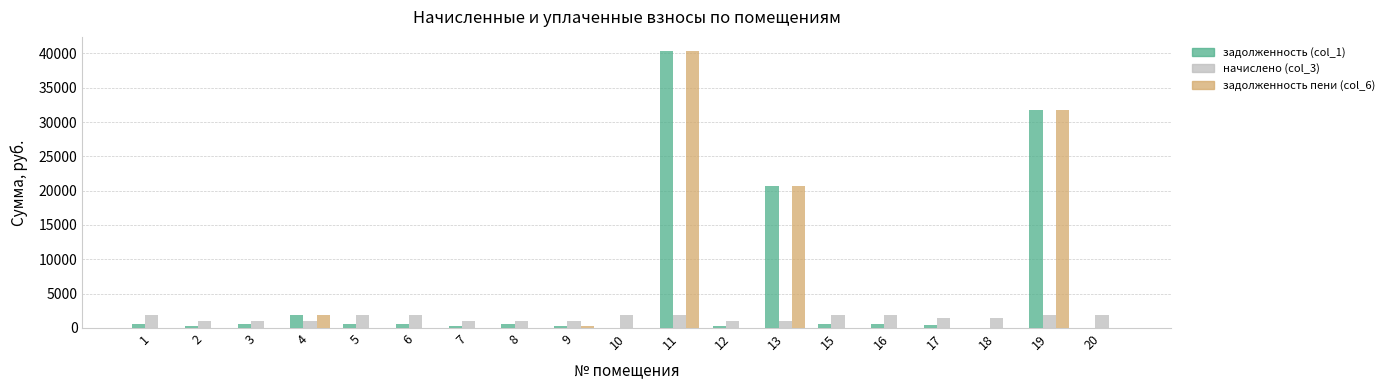

Is the value of задолженность пени (col_6) at 16 greater than the value of задолженность (col_1) at 4?

No